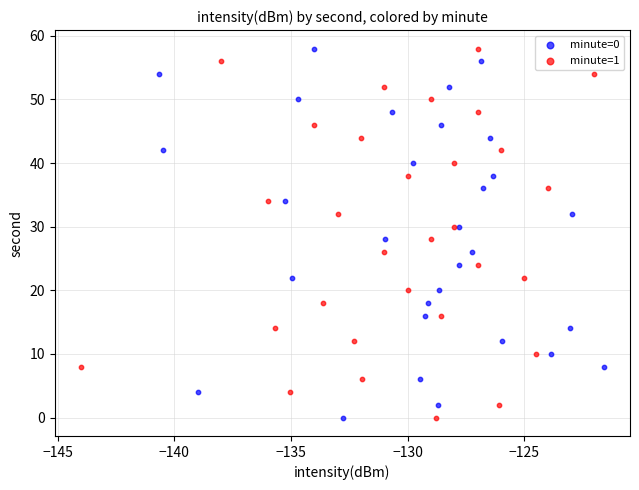

What are all the series names shown in the legend?

minute=0, minute=1